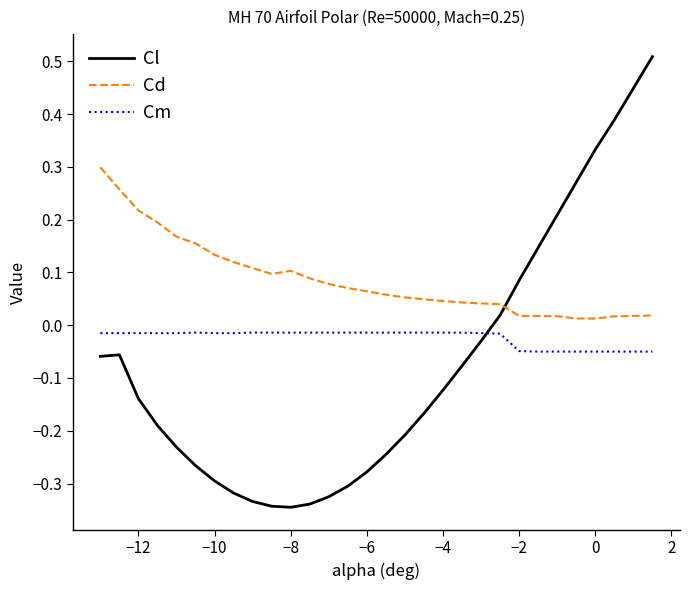

How many intersections are there between Cd and Cl?

1